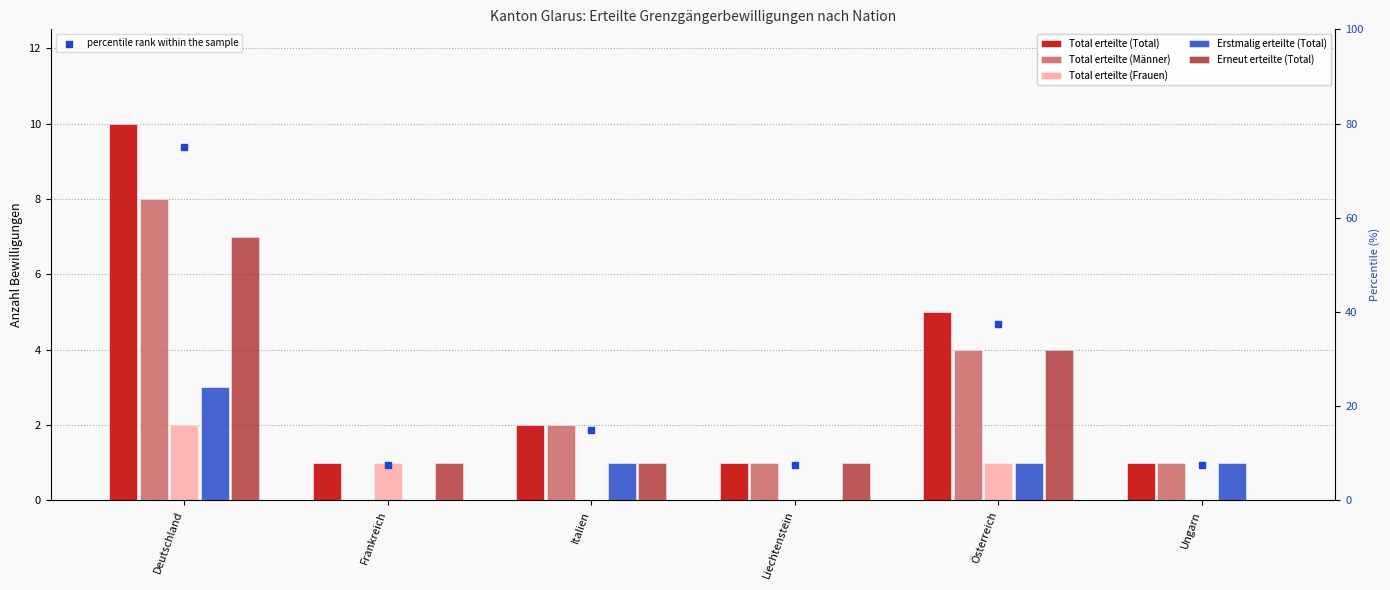

At how many categories does at least one series exceed 70?

1